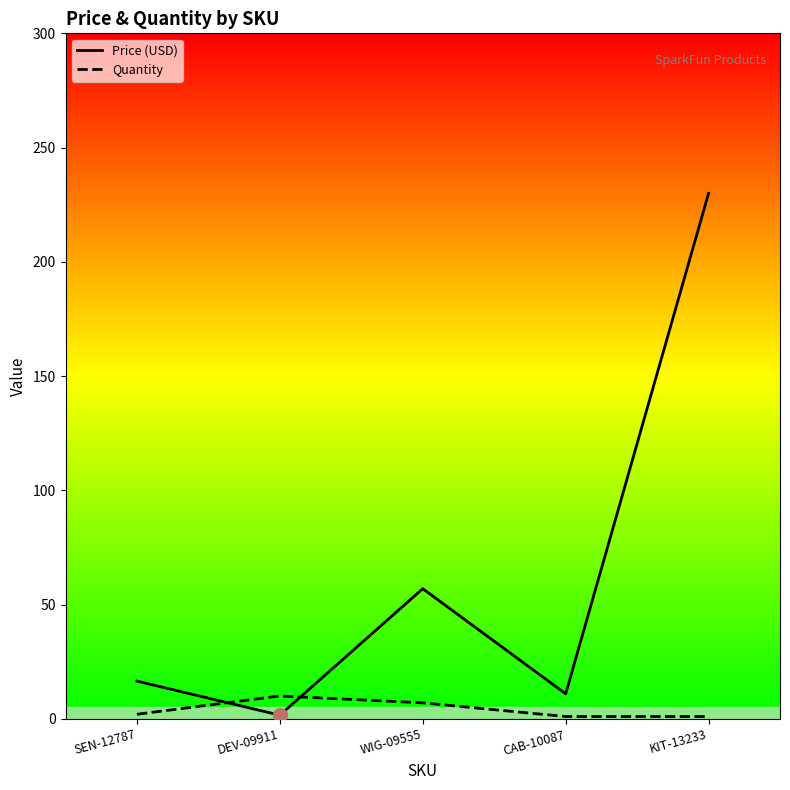

True or false: Quantity has more than 0 interior local peaks.

True